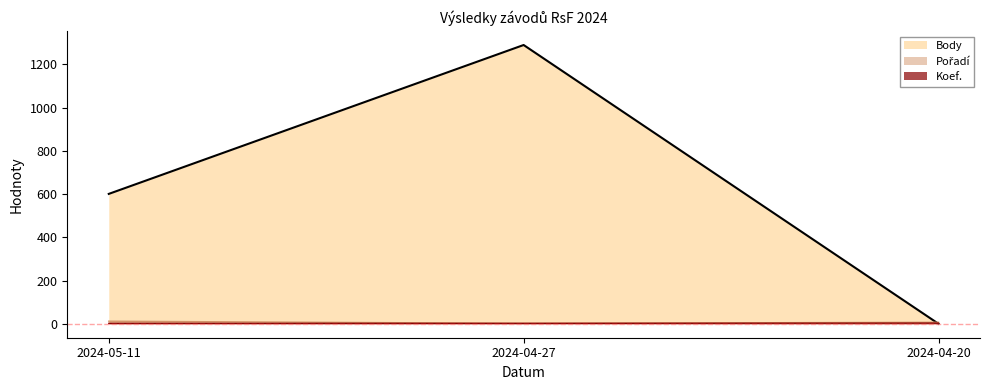

Between 2024-04-20 and 2024-05-11, which is larger?

2024-05-11